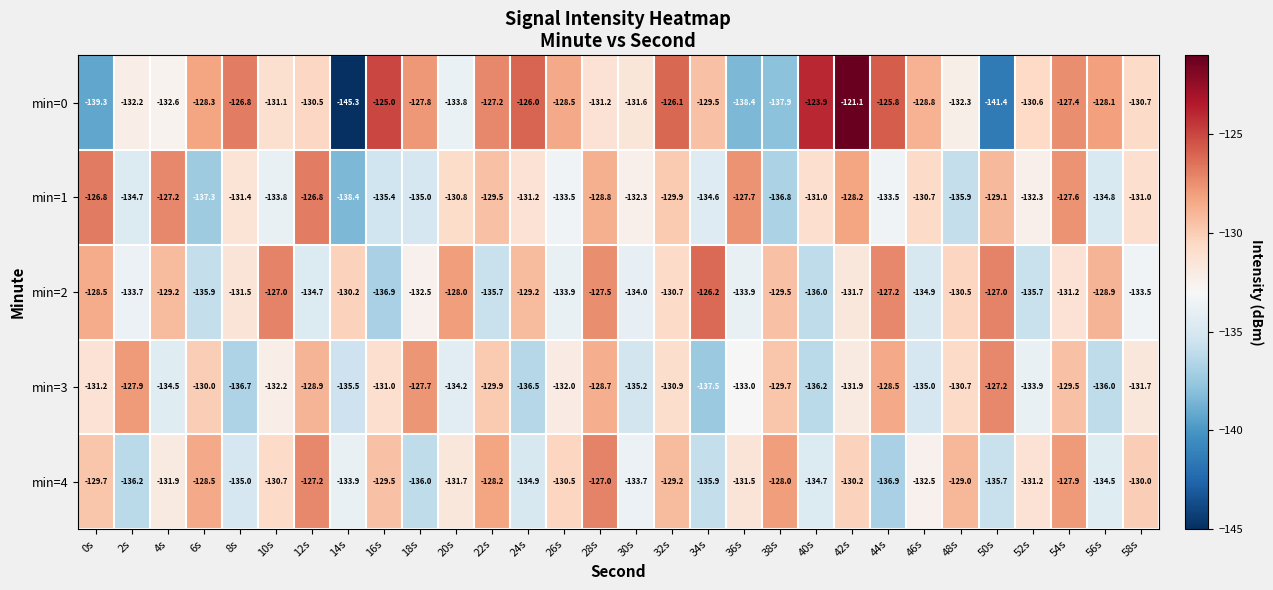

What is the difference between the highest and lowest values at 40s?

12.3